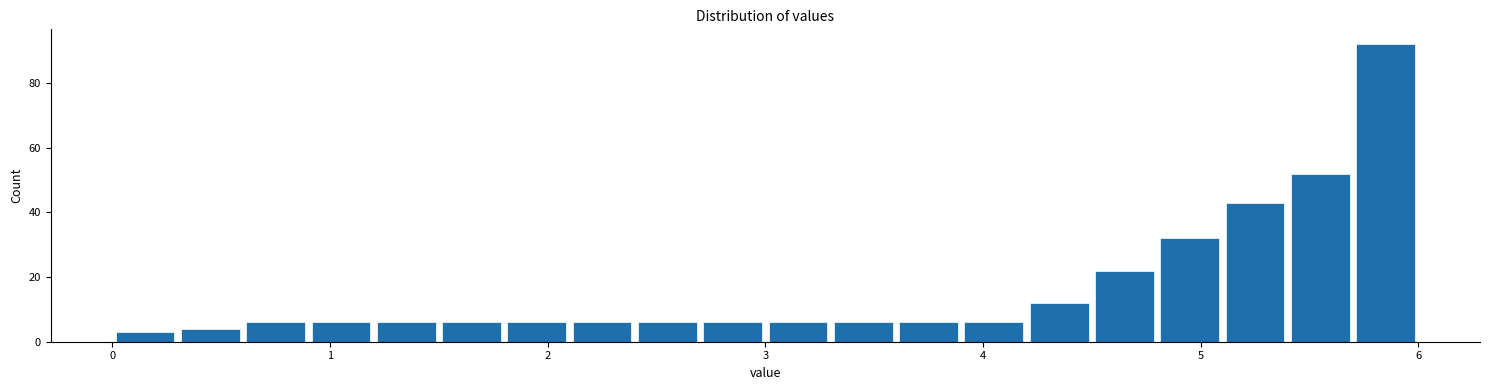

Read against the x-axis, roughly where is the centre of the tallest bar?

5.9